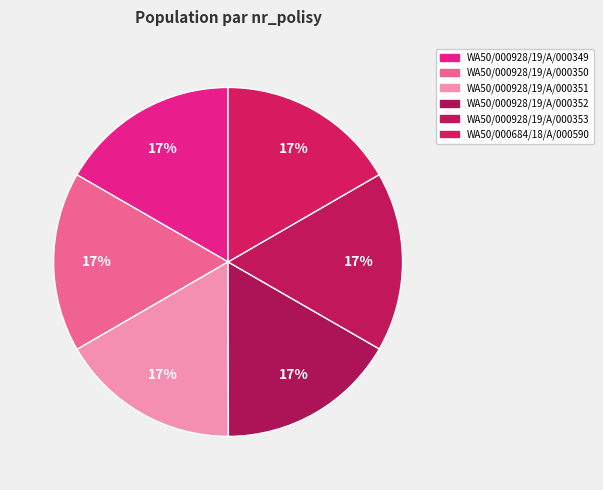

Which has a higher value, WA50/000928/19/A/000350 or WA50/000928/19/A/000349?

WA50/000928/19/A/000349